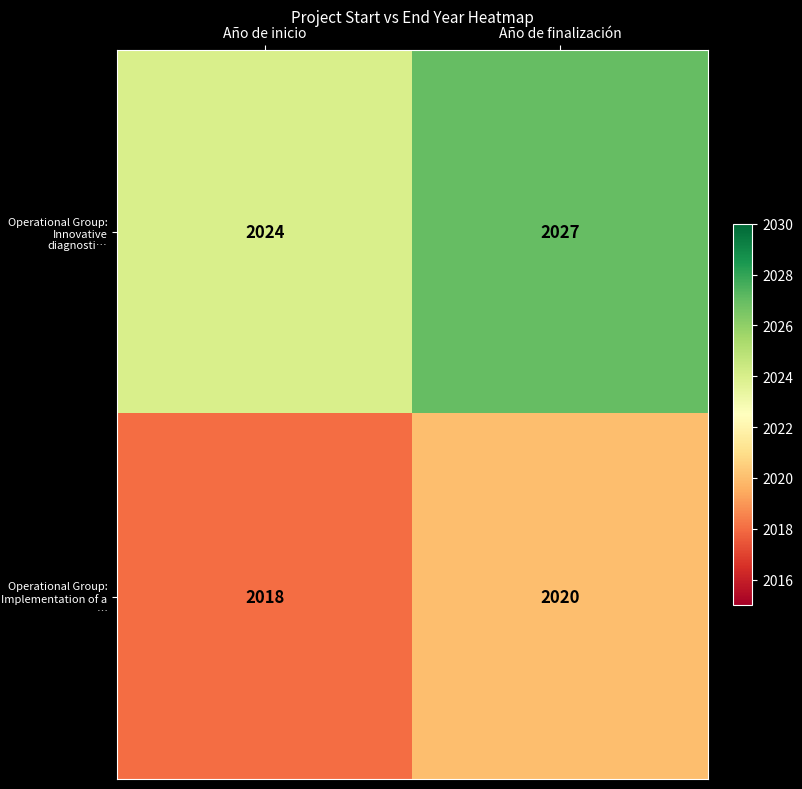

Rank the series by their average value, from lowest to highest.

Operational Group: Implementation of a …, Operational Group: Innovative diagnosti…